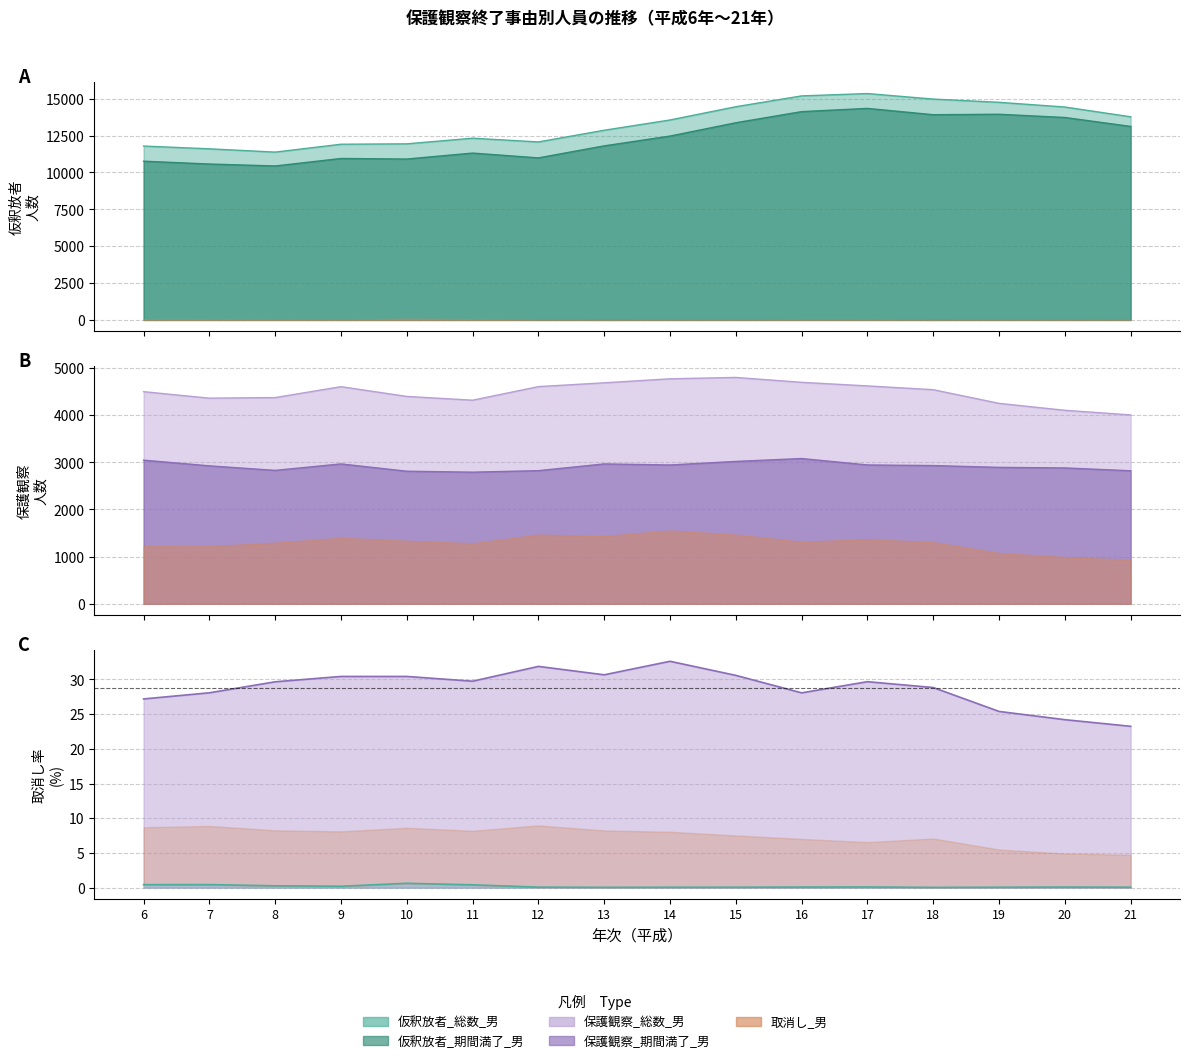

True or false: 仮釈放者_取消し_男 and 仮釈放者_総数_男 cross at least once.

False